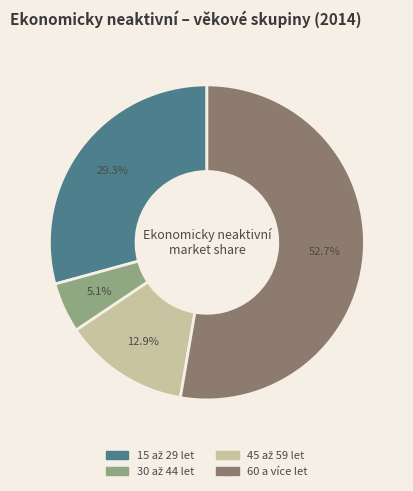

What is the largest slice in the pie chart?

60 a více let